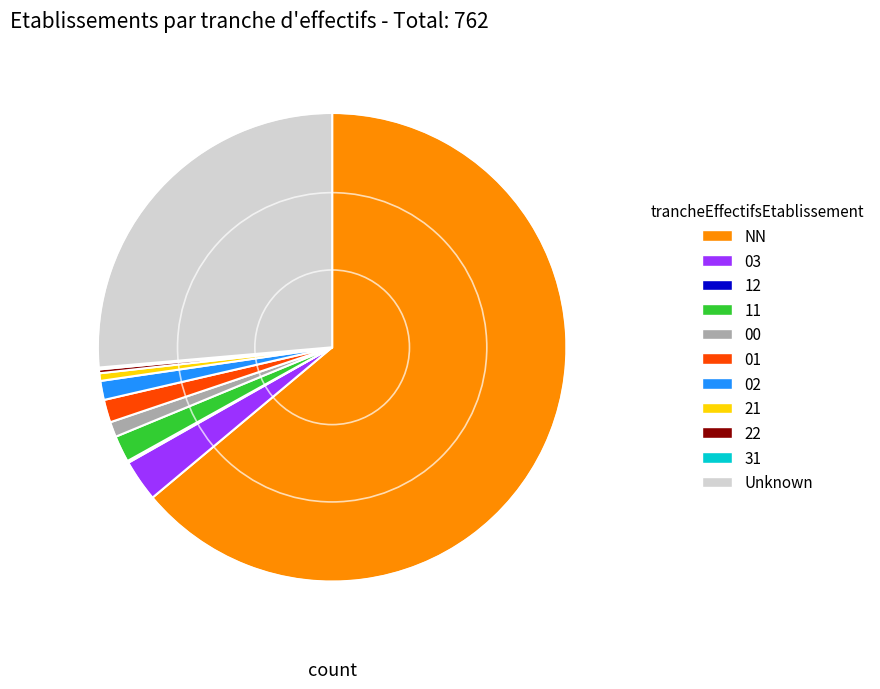

Approximately how many times larger is the value at 02 compared to 03?

0.5